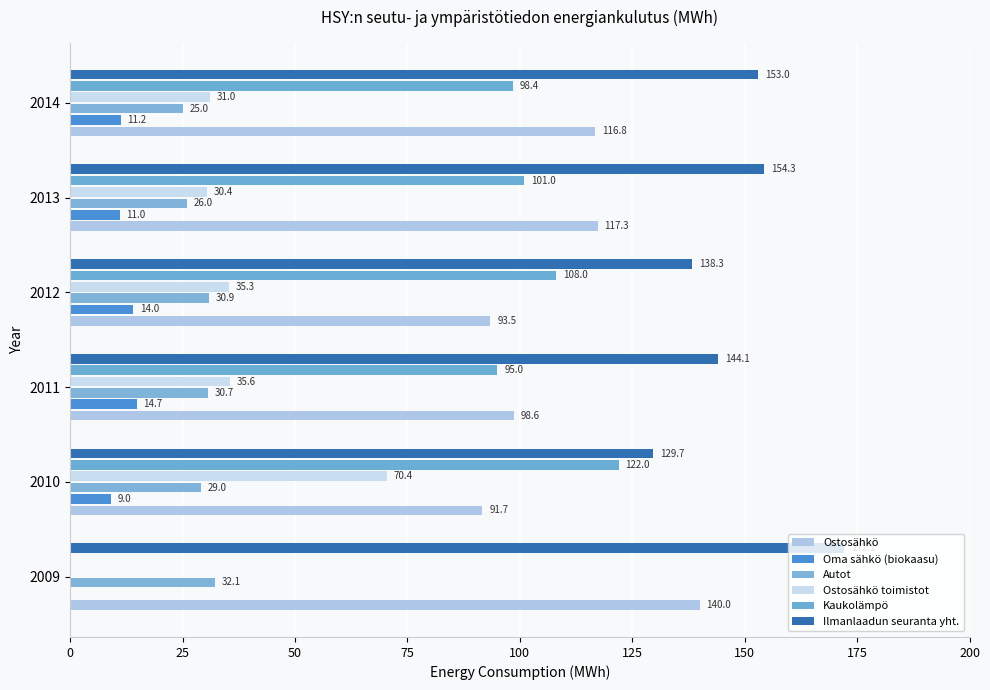

What is the value of the Oma sähkö (biokaasu) bar at the 3rd from the left?

14.7